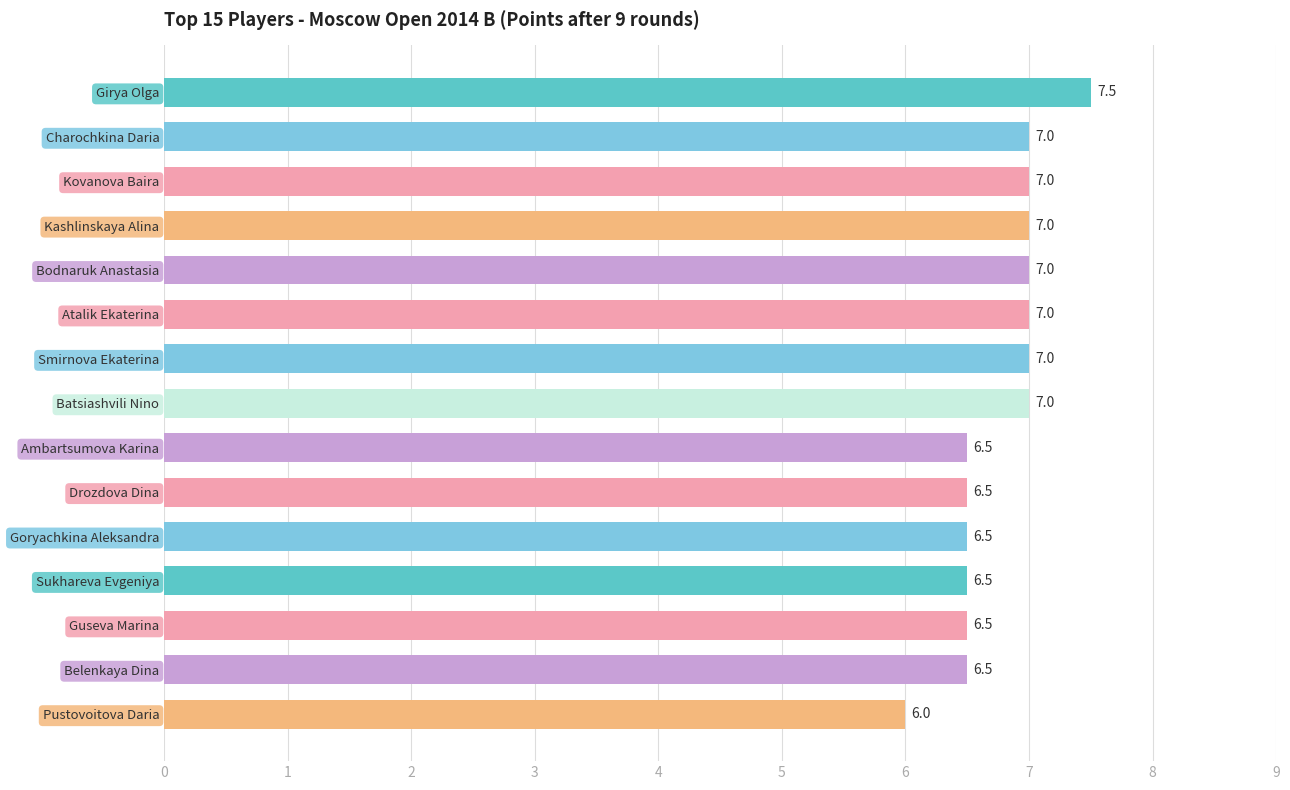

True or false: the data shows 11.2 at Girya Olga.

False